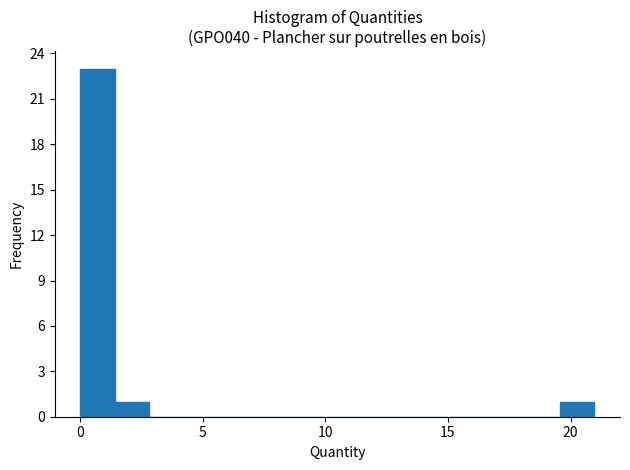

Read against the x-axis, roughly where is the centre of the tallest bar?

0.5